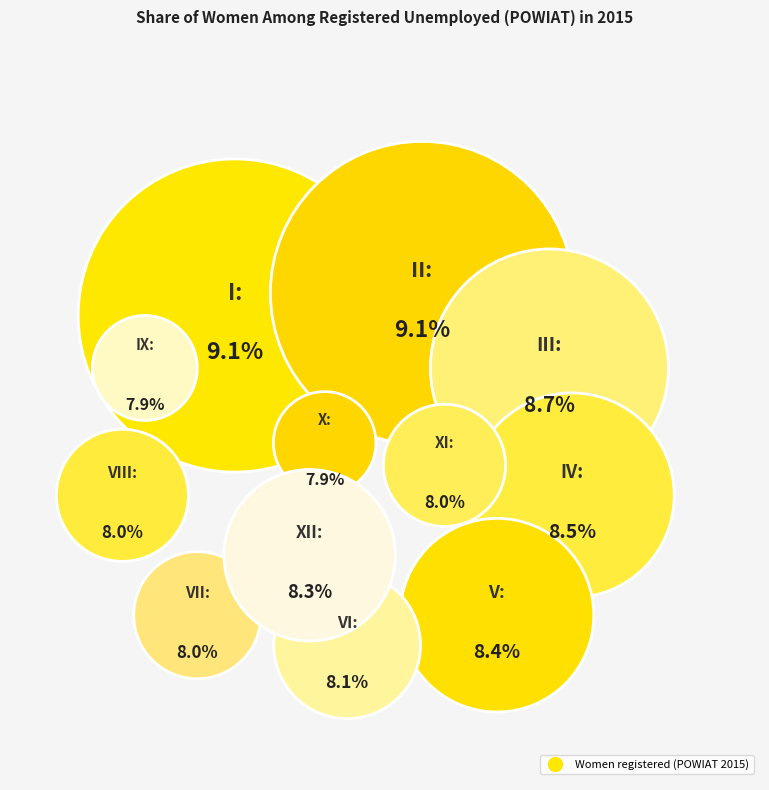

How many slices are in this pie chart?

12